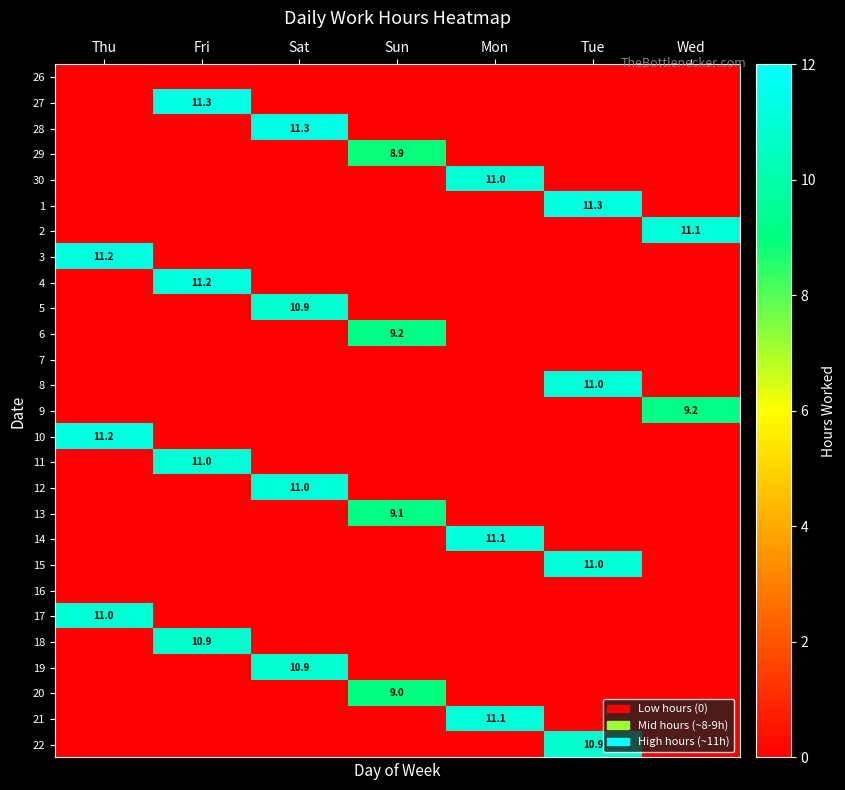

The value of 13 at Sun is 9.1. True or false?

True